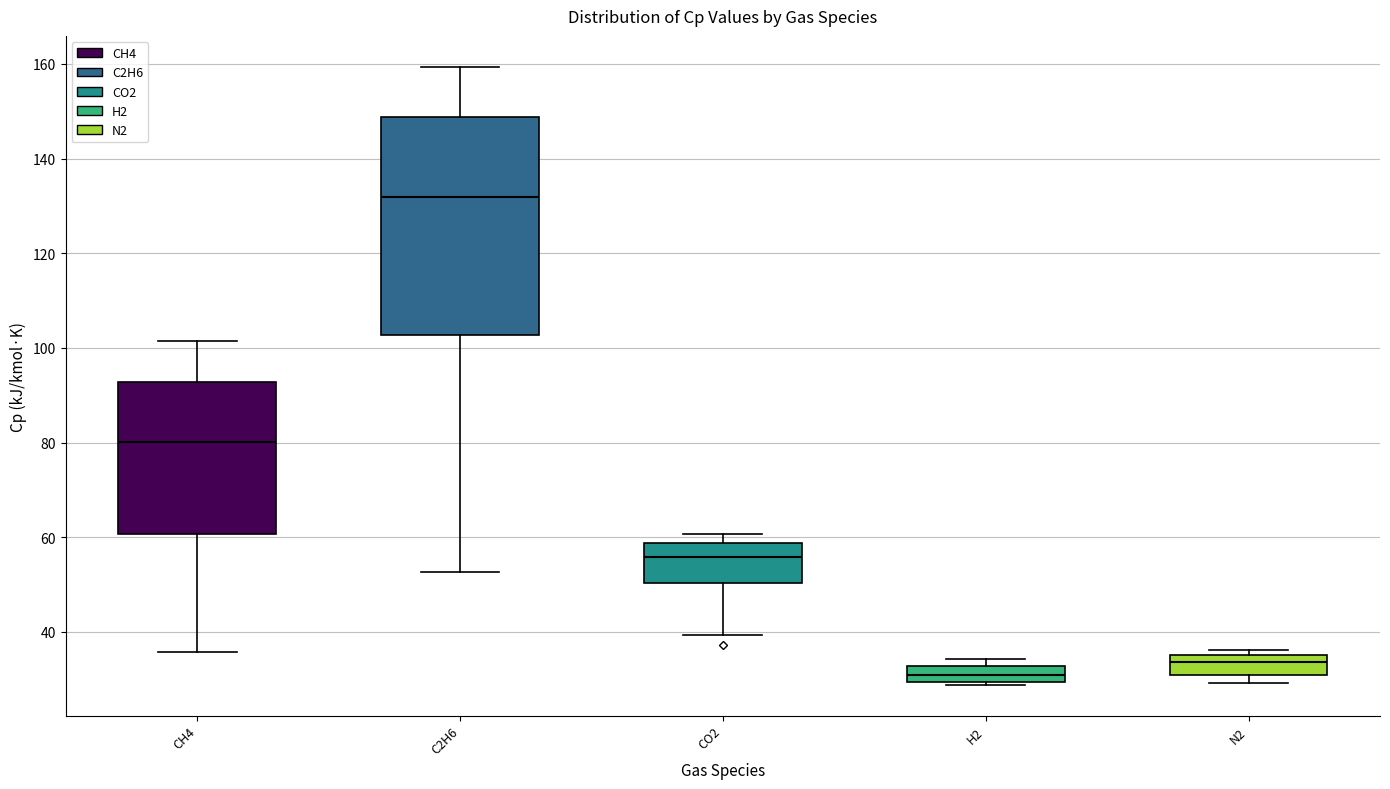

Reading left to right, read every box against the y-axis: the position of its median line, the range the box covers, and the ends of its whiskers. The values are not printed on the chart, so give them approximately, as read against the axis.

CH4: median 80, box 60 to 92, whiskers 36 to 102
C2H6: median 132, box 102 to 148, whiskers 52 to 160
CO2: median 56, box 50 to 58, whiskers 40 to 60
H2: median 30 (inside the box), box 30 to 32, whiskers 28 to 34
N2: median 34, box 30 to 36, whiskers 30 (just below the box's lower edge) to 36 (just above the box's upper edge)